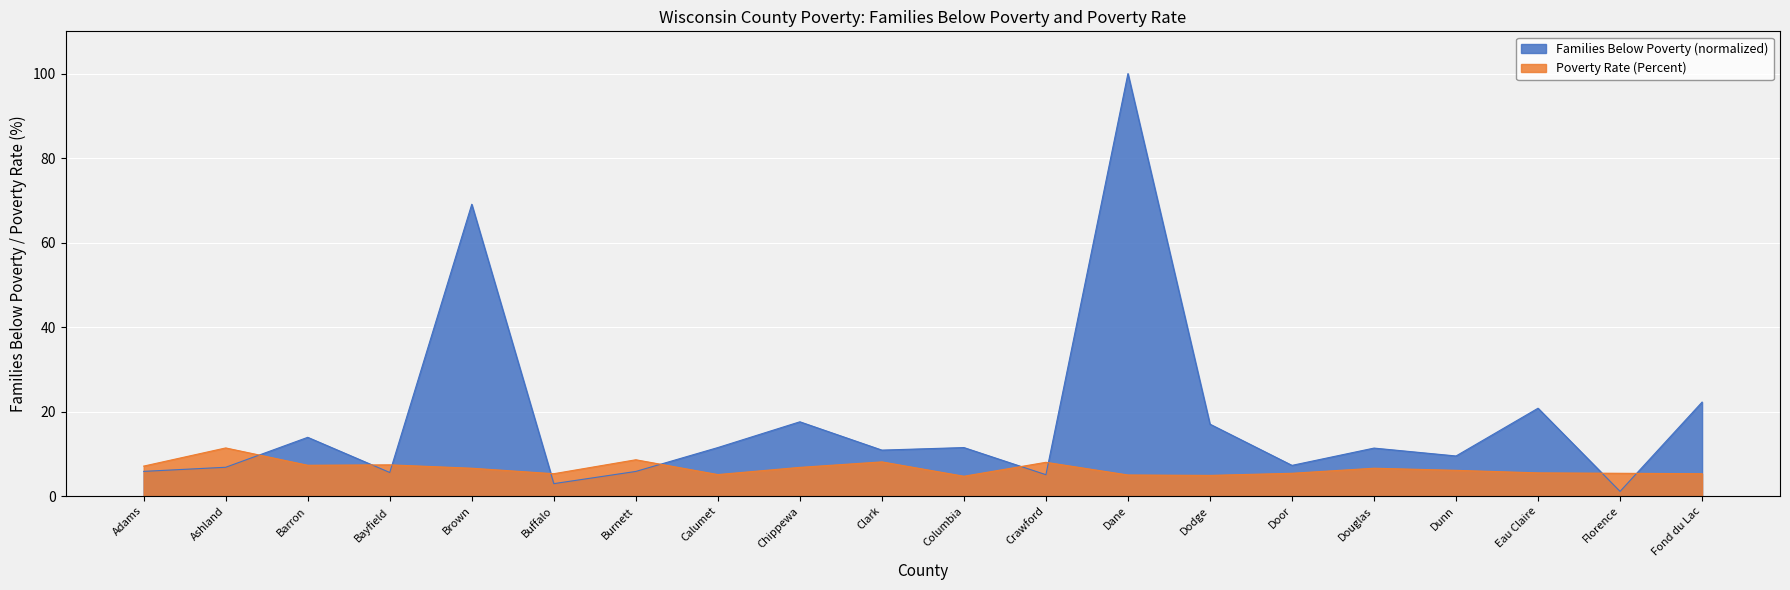

Is the value of Poverty Rate (Percent) at Eau Claire greater than the value of Families Below Poverty at Chippewa?

No